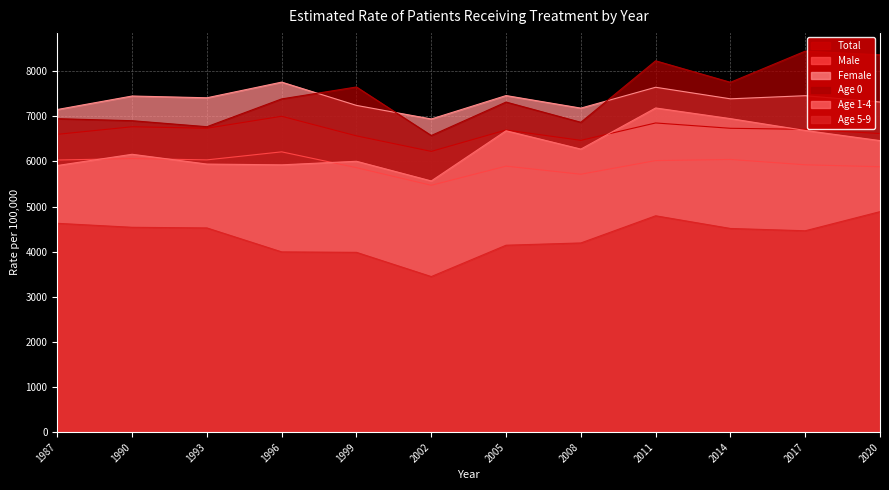

What is the value of the Female point at the 9th from the left?

7643